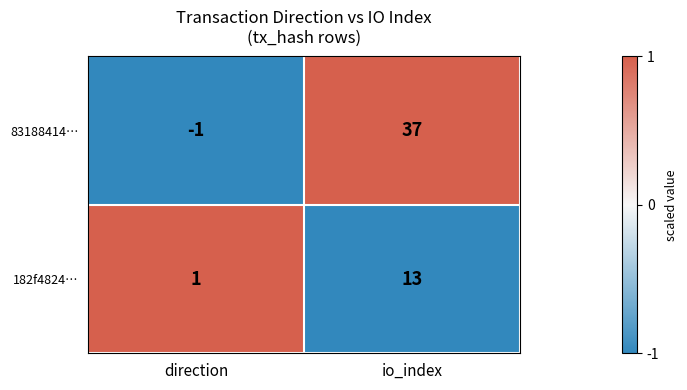

What is the spread (max minus min) of values at direction?

2